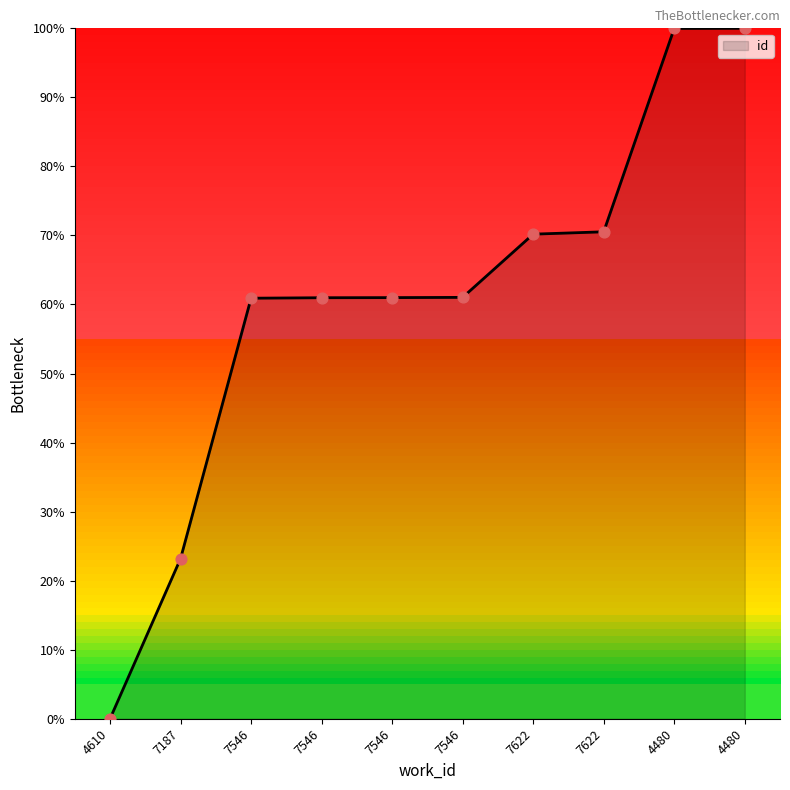

Is this an area chart (filled region under the line)?

Yes